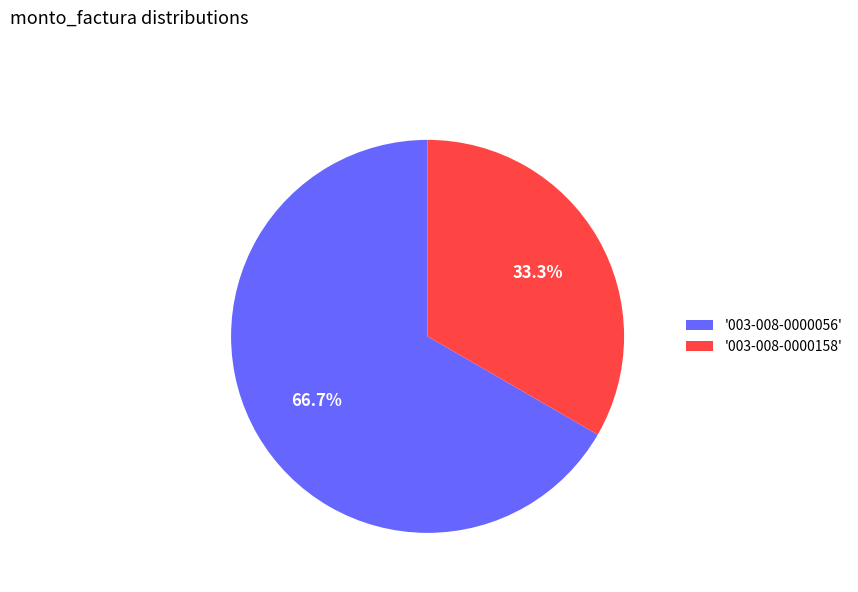

What is the total percentage of '003-008-0000158' and '003-008-0000056'?

100.0%